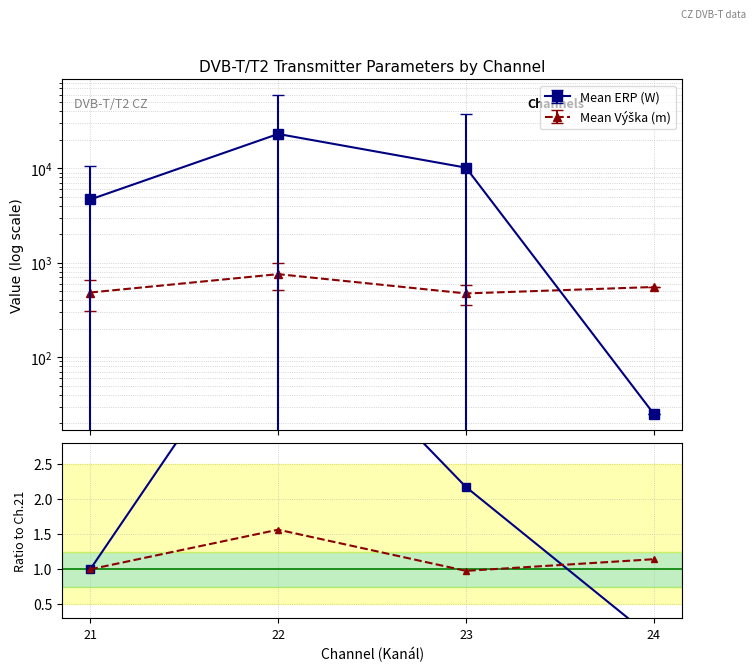

Rank the categories by Výška ratio value from lowest to highest.

23, 21, 24, 22